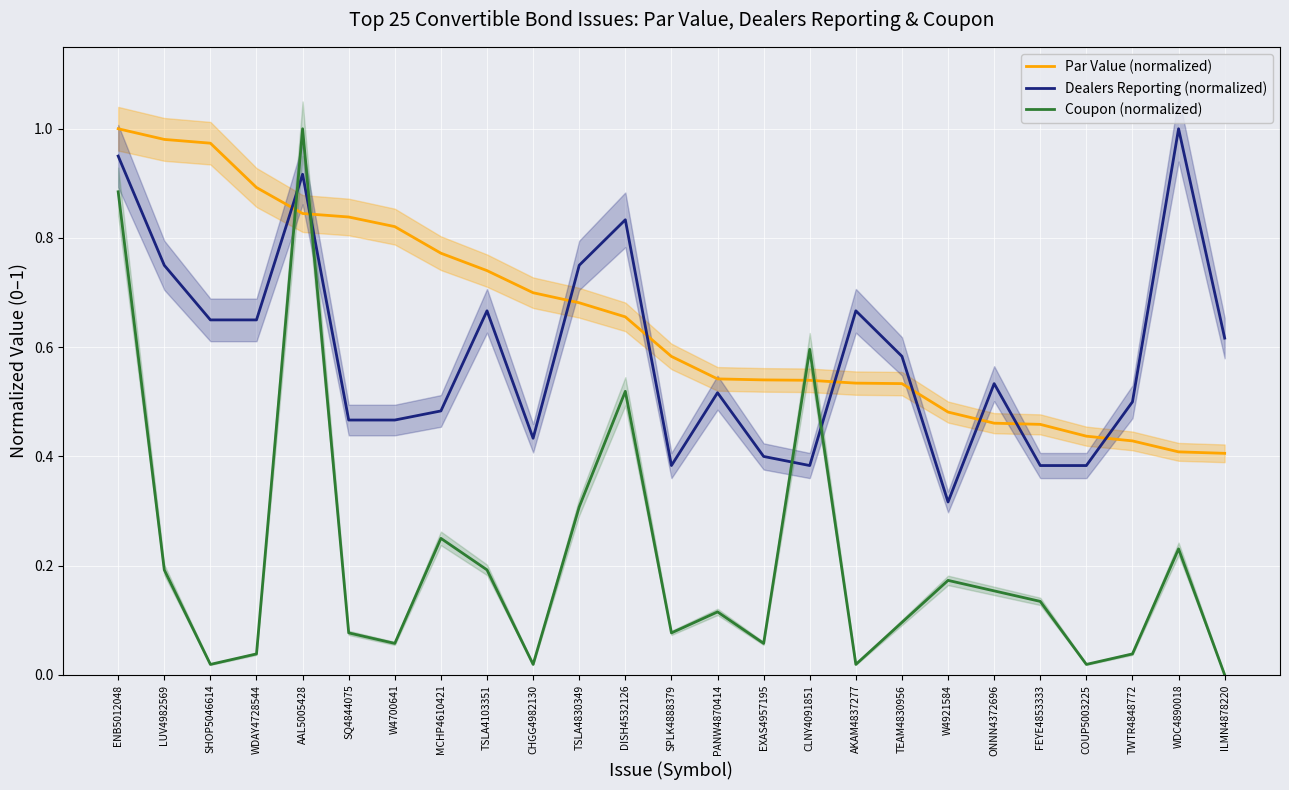

Reading right to left, extract all data points from this chart.

Par Value (normalized): ILMN4878220=0.4	WDC4890018=0.4	TWTR4848772=0.4	COUP5003225=0.4	FEYE4853333=0.5	ONNN4372696=0.5	W4921584=0.5	TEAM4830956=0.5	AKAM4837277=0.5	CLNY4091851=0.5	EXAS4957195=0.5	PANW4870414=0.5	SPLK4888379=0.6	DISH4532126=0.7	TSLA4830349=0.7	CHGG4982130=0.7	TSLA4103351=0.7	MCHP4610421=0.8	W4700641=0.8	SQ4844075=0.8	AAL5005428=0.8	WDAY4728544=0.9	SHOP5046614=1.0	LUV4982569=1.0	ENB5012048=1.0
Dealers Reporting (normalized): ILMN4878220=0.6	WDC4890018=1.0	TWTR4848772=0.5	COUP5003225=0.4	FEYE4853333=0.4	ONNN4372696=0.5	W4921584=0.3	TEAM4830956=0.6	AKAM4837277=0.7	CLNY4091851=0.4	EXAS4957195=0.4	PANW4870414=0.5	SPLK4888379=0.4	DISH4532126=0.8	TSLA4830349=0.8	CHGG4982130=0.4	TSLA4103351=0.7	MCHP4610421=0.5	W4700641=0.5	SQ4844075=0.5	AAL5005428=0.9	WDAY4728544=0.7	SHOP5046614=0.7	LUV4982569=0.8	ENB5012048=0.9
Coupon (normalized): ILMN4878220=0.0	WDC4890018=0.2	TWTR4848772=0.0	COUP5003225=0.0	FEYE4853333=0.1	ONNN4372696=0.2	W4921584=0.2	TEAM4830956=0.1	AKAM4837277=0.0	CLNY4091851=0.6	EXAS4957195=0.1	PANW4870414=0.1	SPLK4888379=0.1	DISH4532126=0.5	TSLA4830349=0.3	CHGG4982130=0.0	TSLA4103351=0.2	MCHP4610421=0.2	W4700641=0.1	SQ4844075=0.1	AAL5005428=1.0	WDAY4728544=0.0	SHOP5046614=0.0	LUV4982569=0.2	ENB5012048=0.9